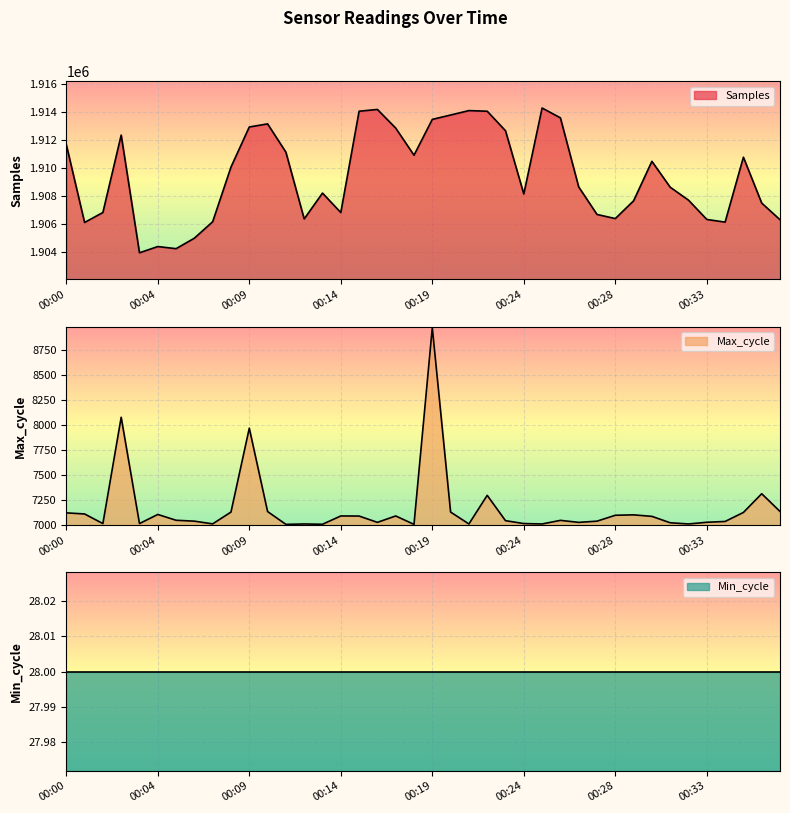

How many values in the Samples series are below 1908628?

20